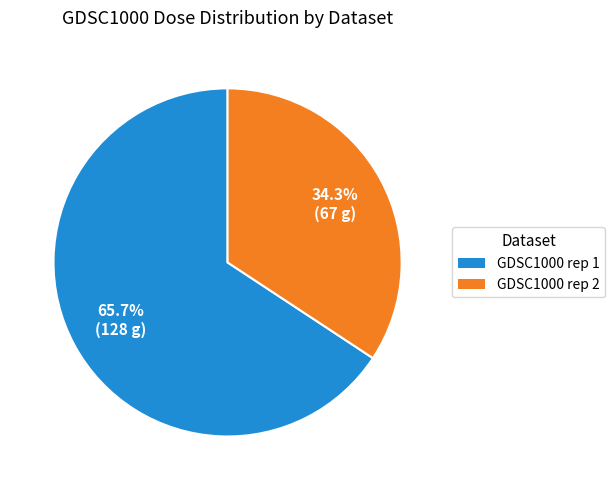

Is GDSC1000 rep 1 the majority of the pie?

Yes